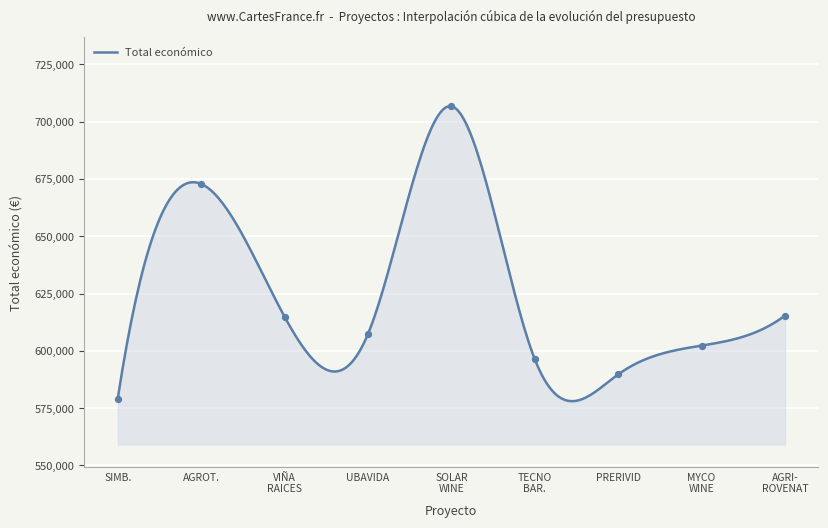

Which has a higher value, AGRI- ROVENAT or PRERIVID?

AGRI- ROVENAT